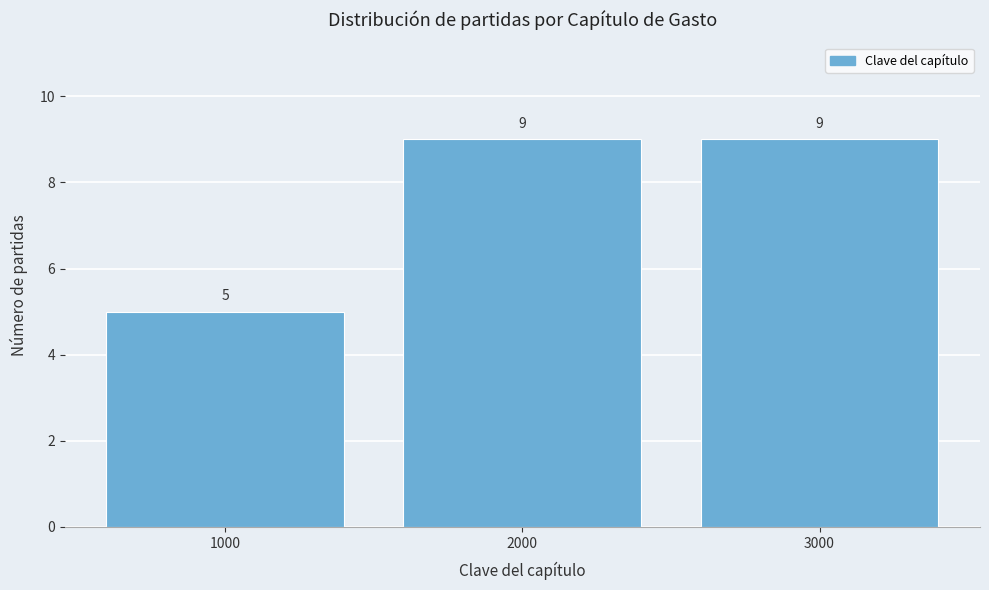

What is the height of the bar covering 2500 to 3500 on the x-axis?

9